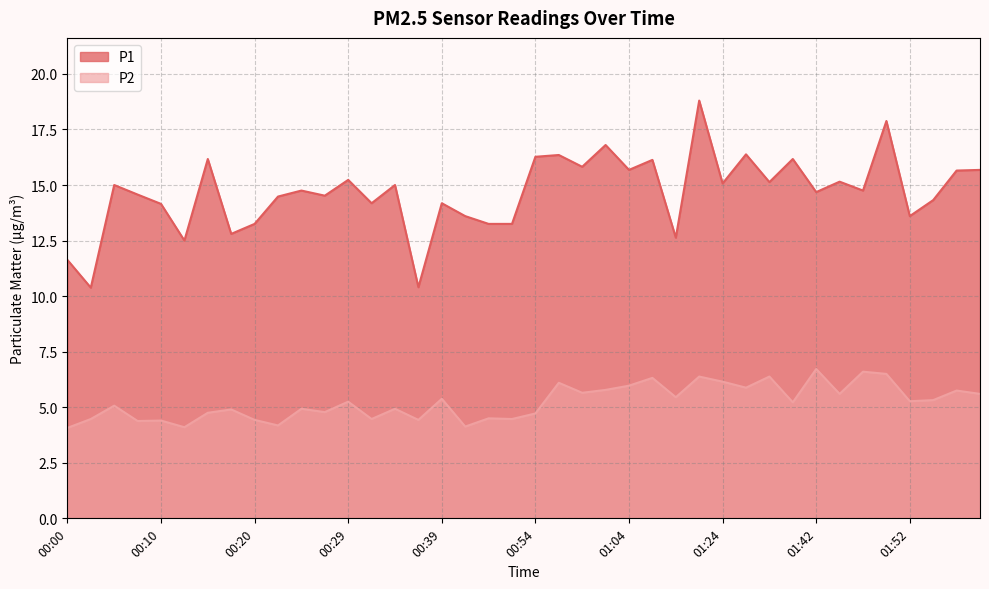

Which series has the widest spread of values?

P1